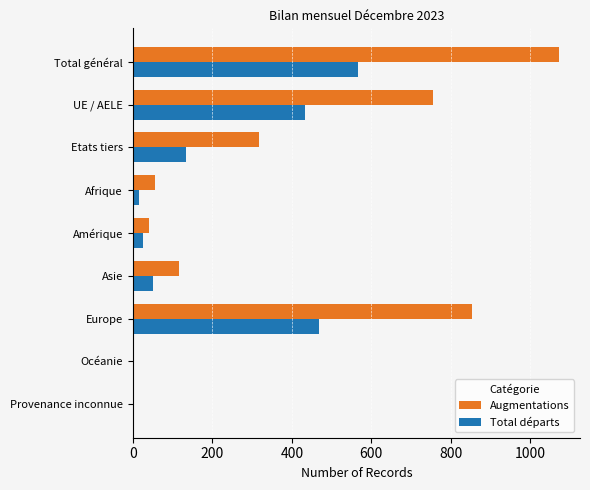

Is it true that Augmentations equals 852 at Europe?

True